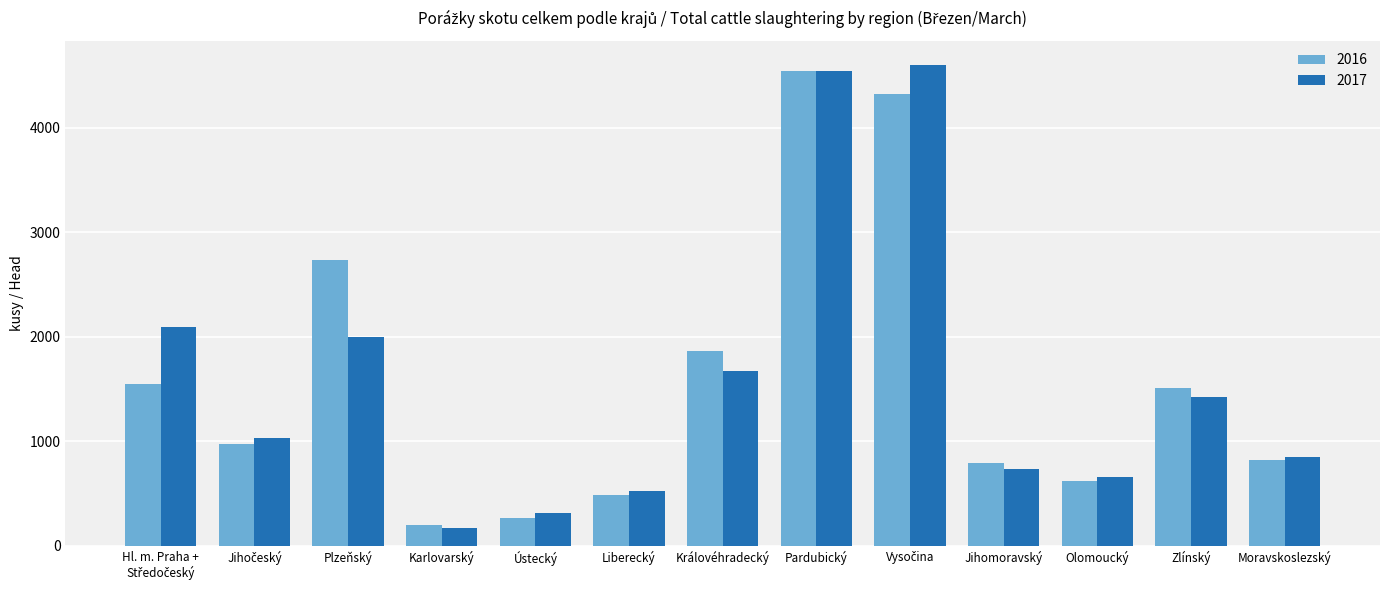

What is the maximum value for 2016?

4538